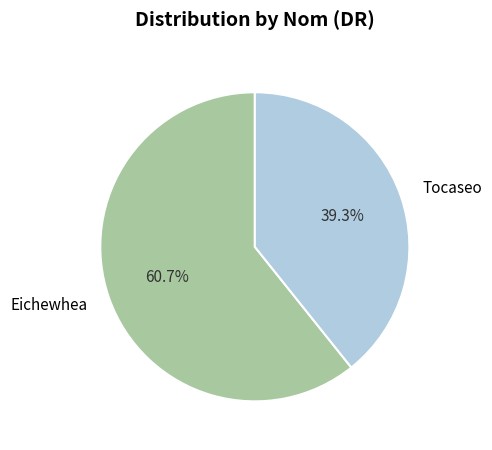

Which category has the biggest portion of the pie?

Eichewhea